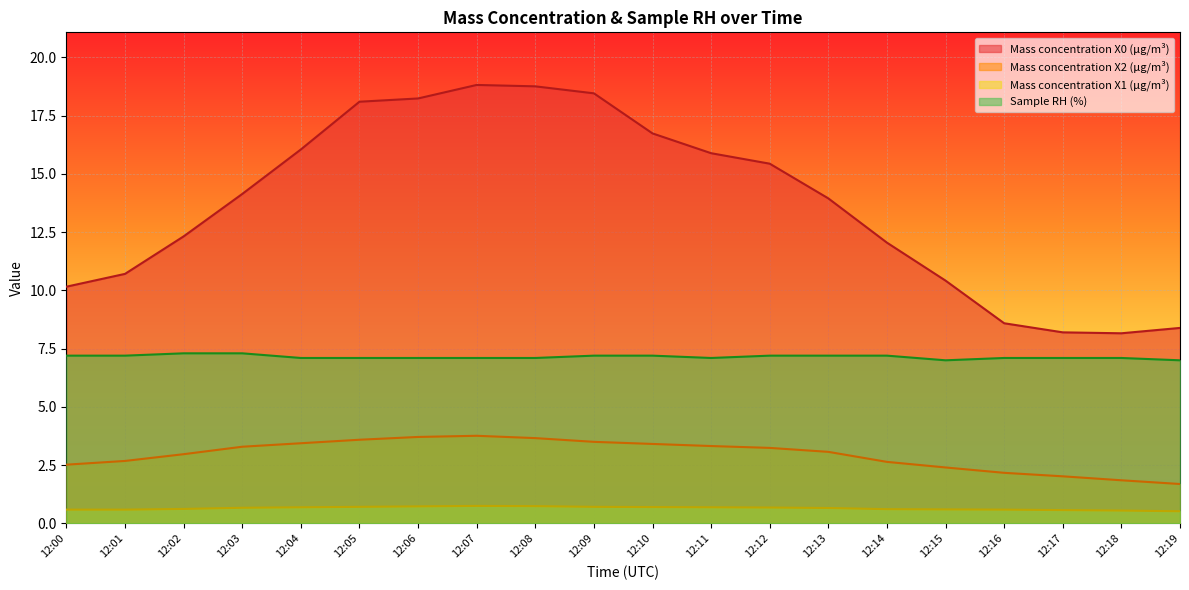

How many data points in Mass concentration X0 (μg/m³) are above 14?

10